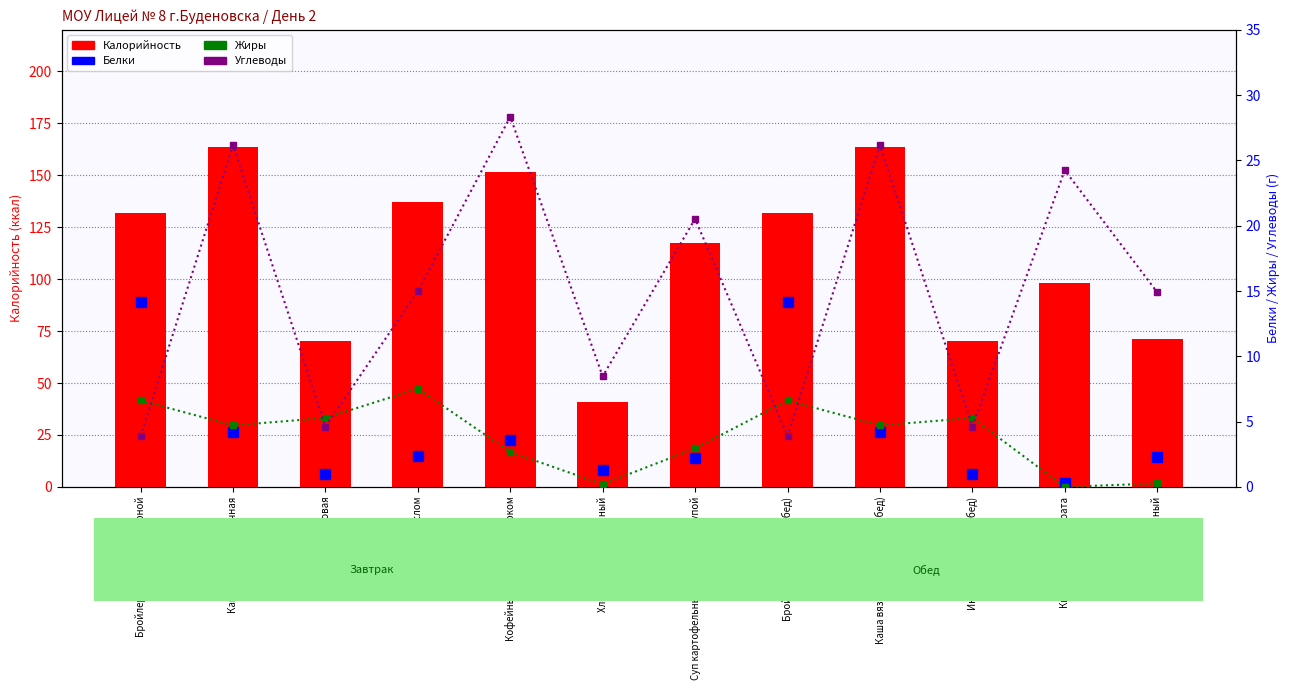

Read the Жиры value at Бутерброд с маслом.

7.5